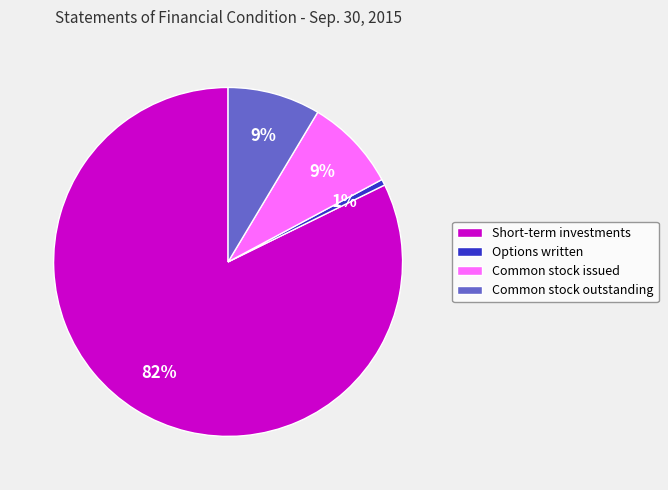

To the nearest percent, what percentage of the pie is Options written?

1%